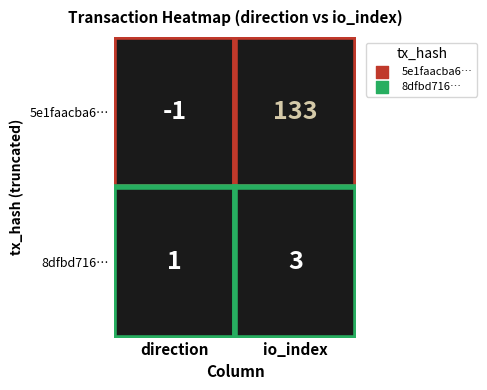

Which series changed the most between 0 and 1?

5e1faacba6dd23e75ff722008bf6e8d6570d05a